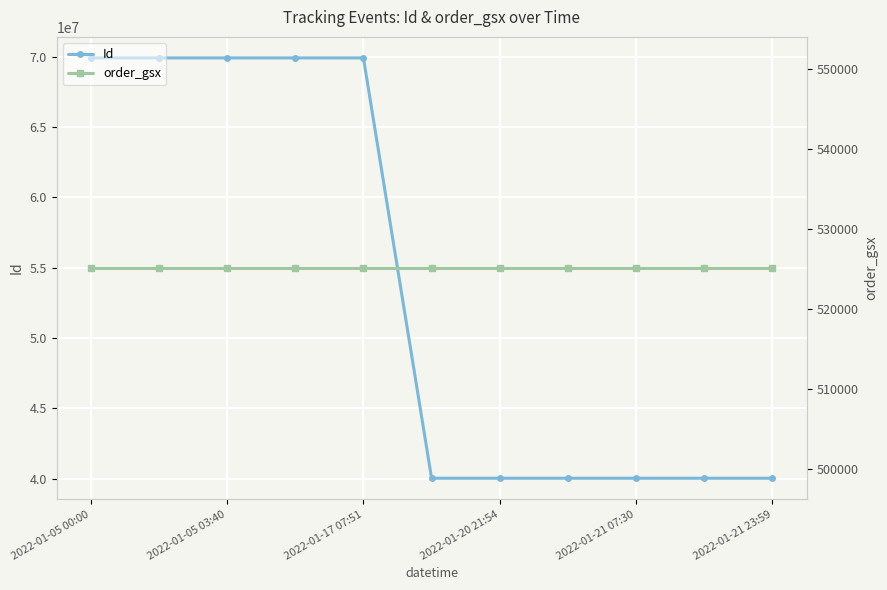

True or false: order_gsx has a value of 525081 at 2022-01-21 23:59.

True